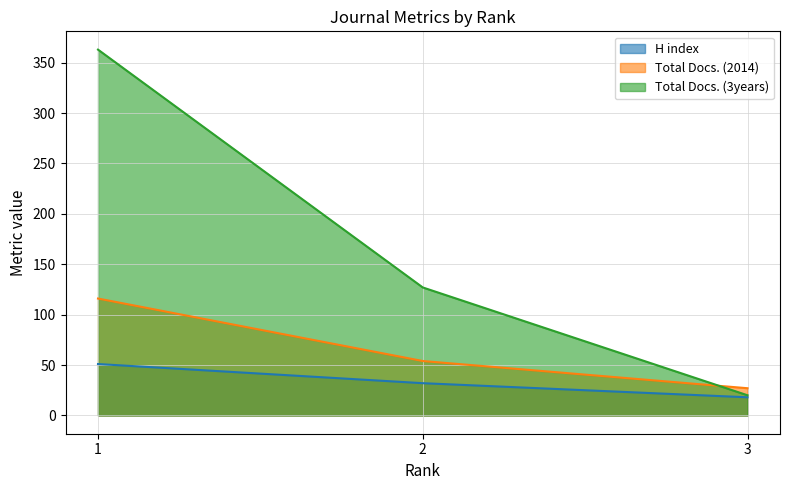

What is the difference between the maximum and minimum values in the Total Docs. (3years) series?

343